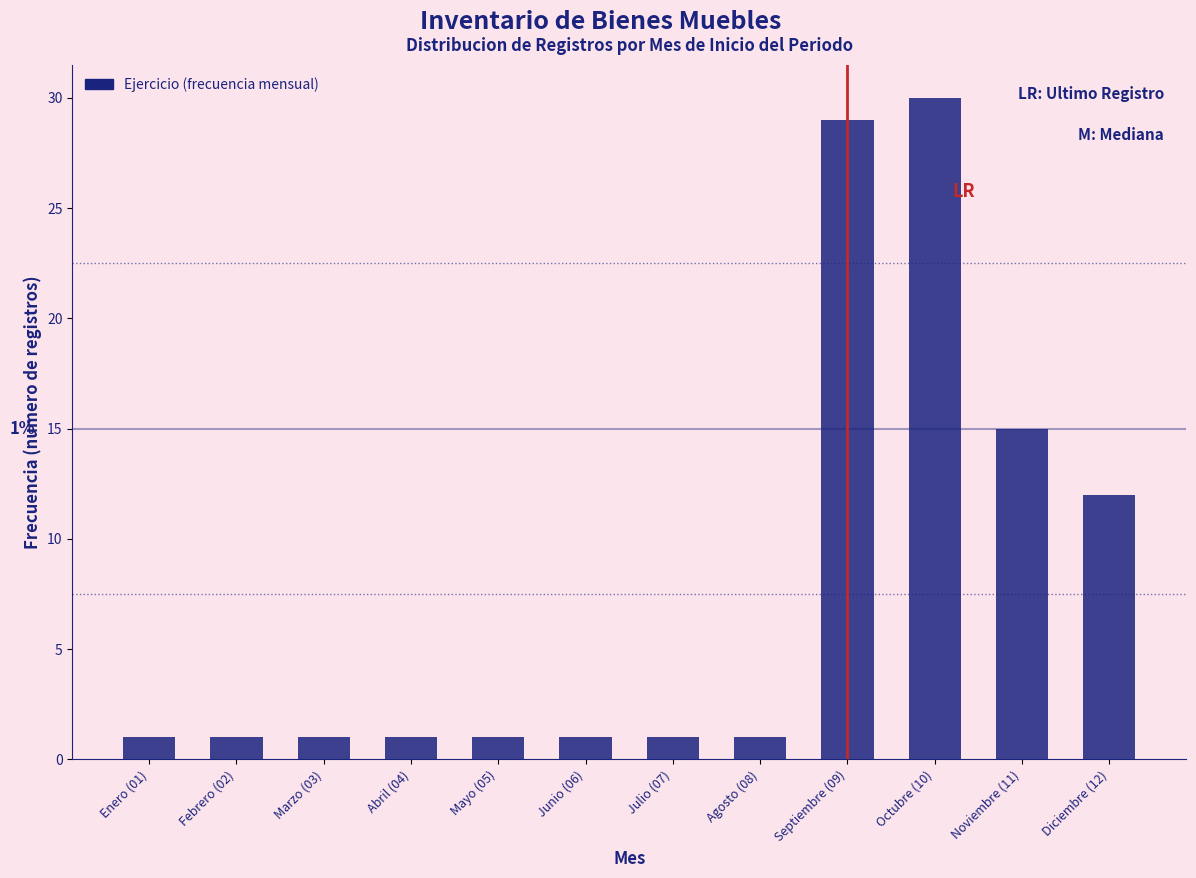

Reading left to right, transcribe all the data shown in this chart.

Enero (01)=1	Febrero (02)=1	Marzo (03)=1	Abril (04)=1	Mayo (05)=1	Junio (06)=1	Julio (07)=1	Agosto (08)=1	Septiembre (09)=29	Octubre (10)=30	Noviembre (11)=15	Diciembre (12)=12